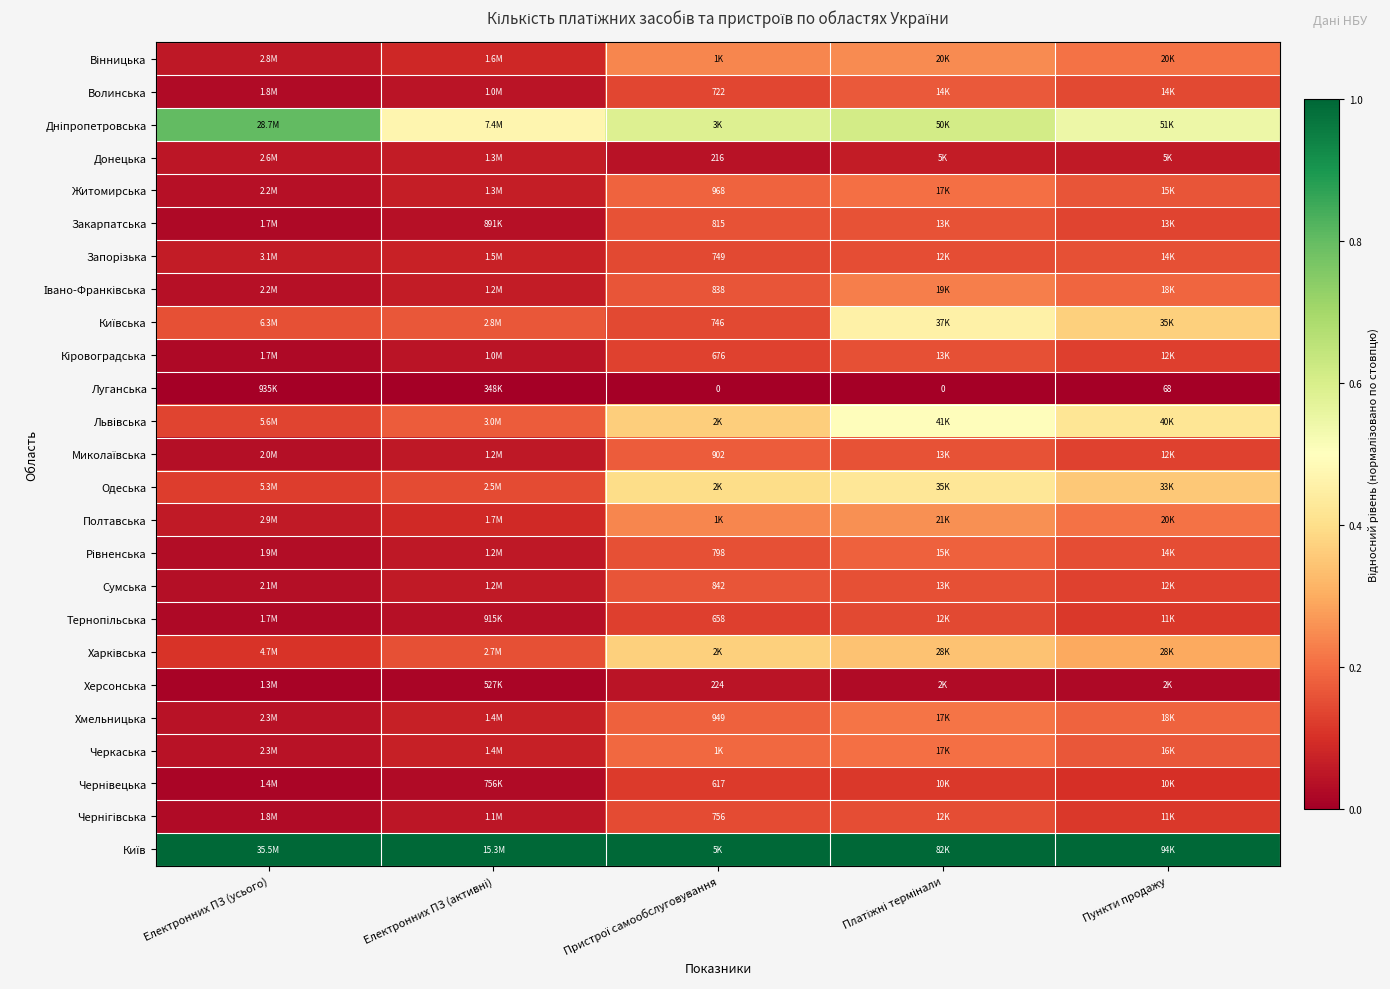

Rank the series at Електронних ПЗ (активні) from lowest to highest value.

Луганська, Херсонська, Чернівецька, Закарпатська, Тернопільська, Кіровоградська, Волинська, Чернігівська, Рівненська, Миколаївська, Сумська, Івано-Франківська, Донецька, Житомирська, Хмельницька, Черкаська, Запорізька, Вінницька, Полтавська, Одеська, Харківська, Київська, Львівська, Дніпропетровська, Київ